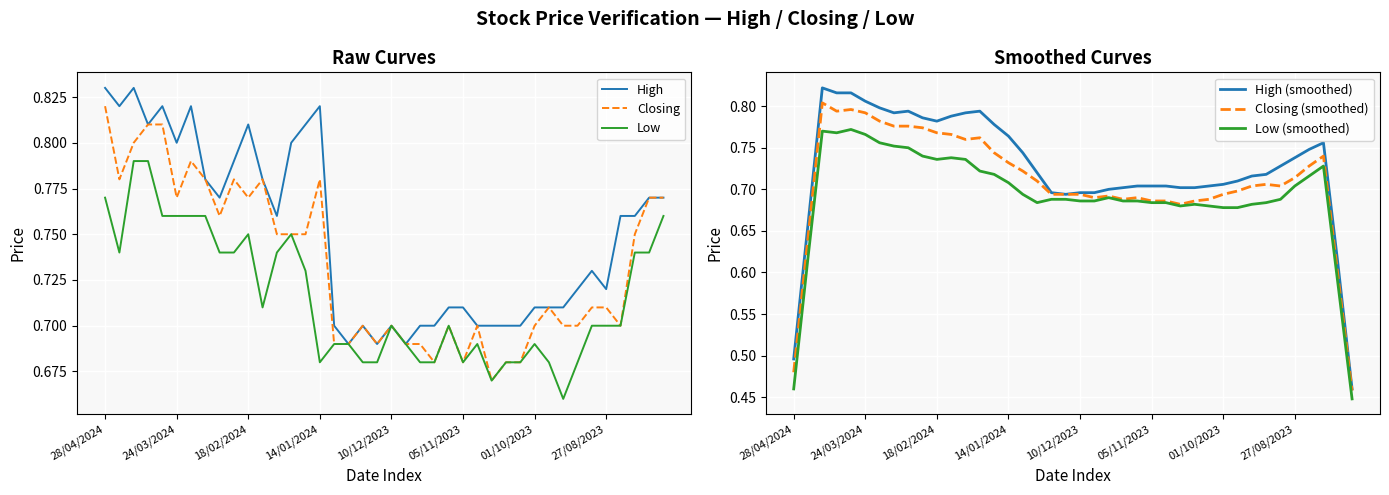

In Low, how many points are lower than both neighbors (excluding endpoints)?

6